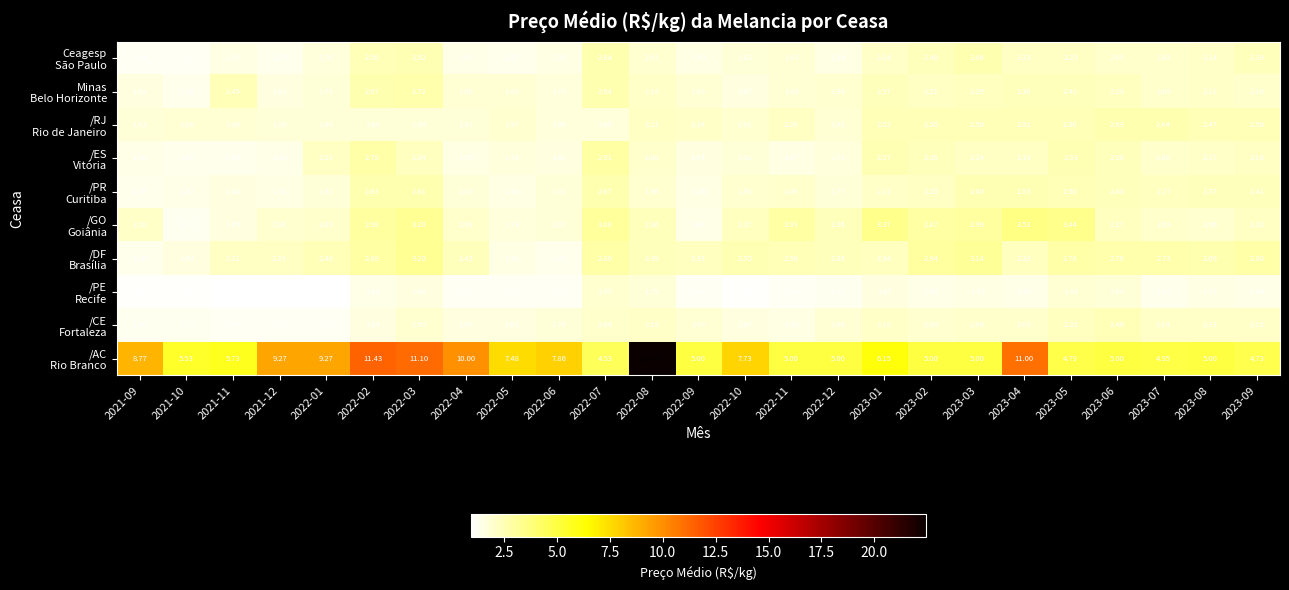

How many data points does each series have?

25